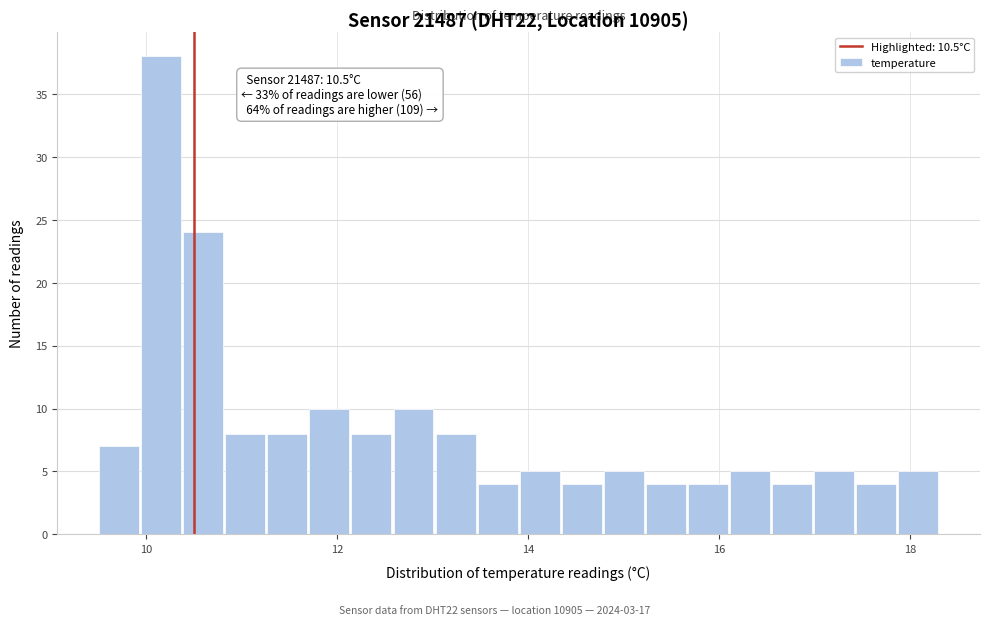

Around what value on the x-axis is the tallest bar? Give the approximate position of its centre, as read against the axis.

10.2